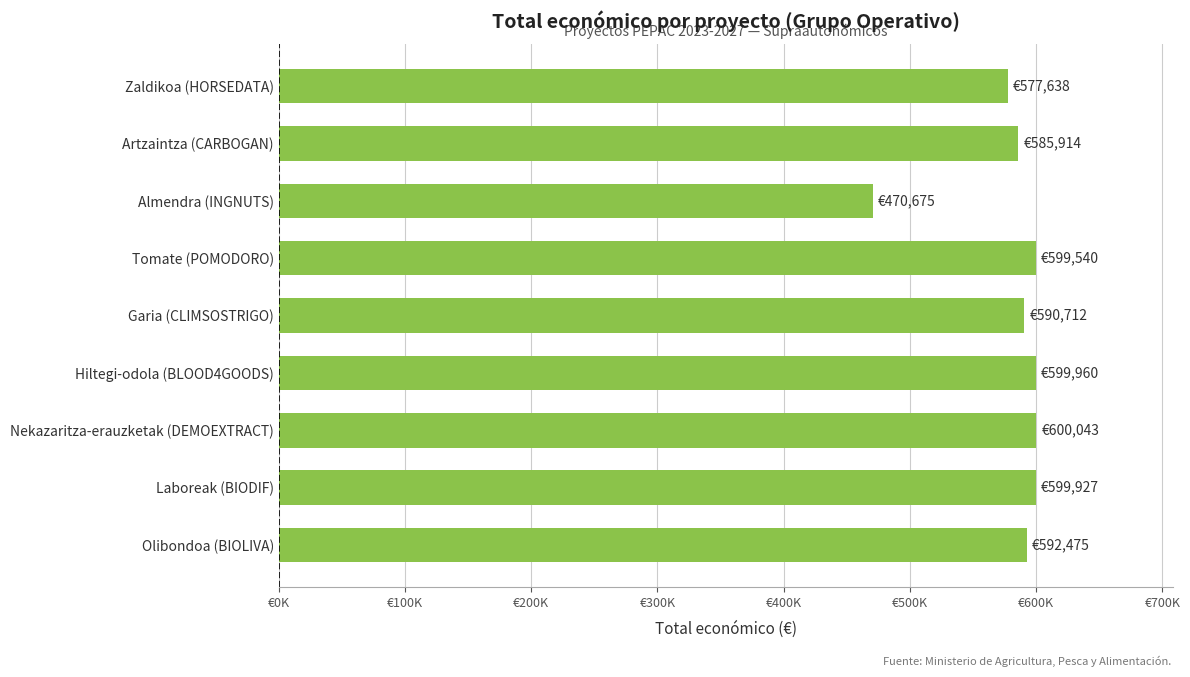

Which category has the lowest value across all series?

Almendra (INGNUTS)